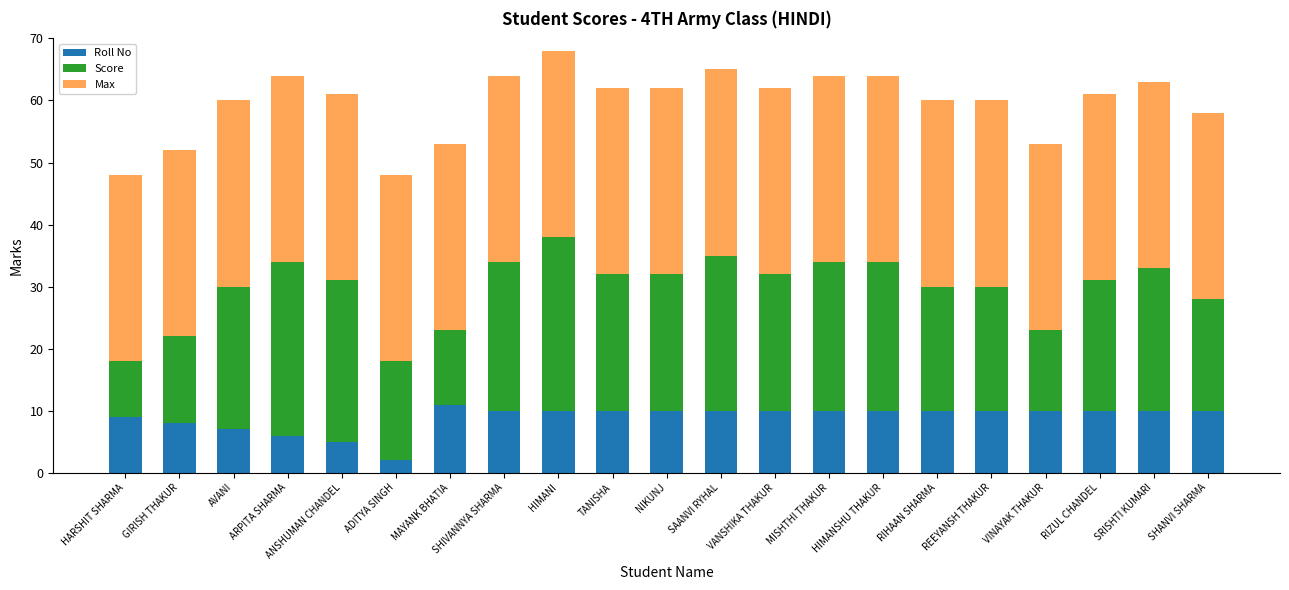

Read the Roll No value at VANSHIKA THAKUR.

10